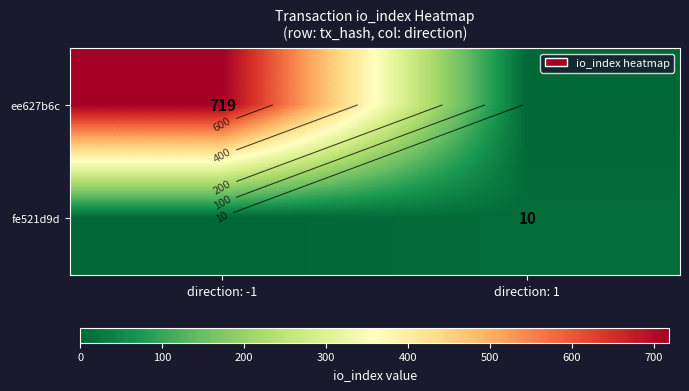

Is the value of fe521d9d at direction: 1 greater than the value of ee627b6c at direction: -1?

No